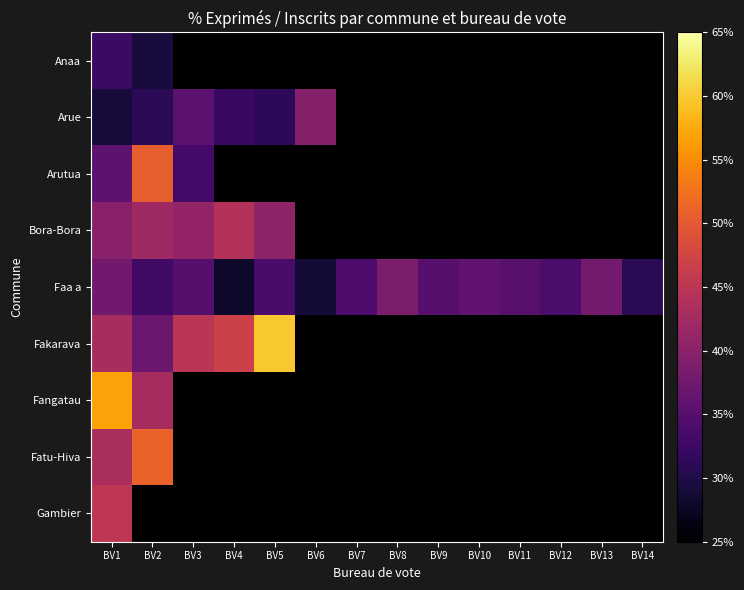

Which category has the lowest value across all series?

BV4